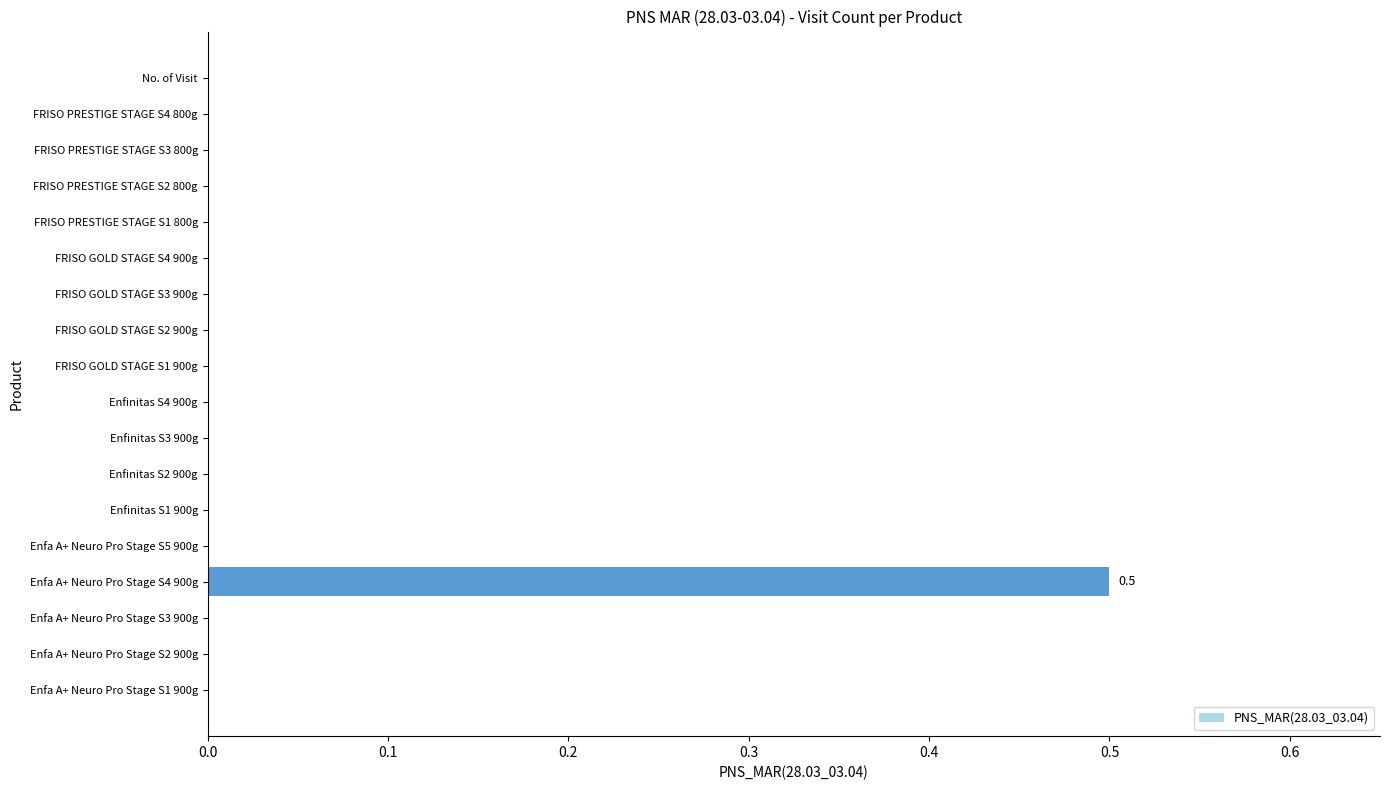

True or false: the data shows 0.0 at Enfinitas S2 900g.

True